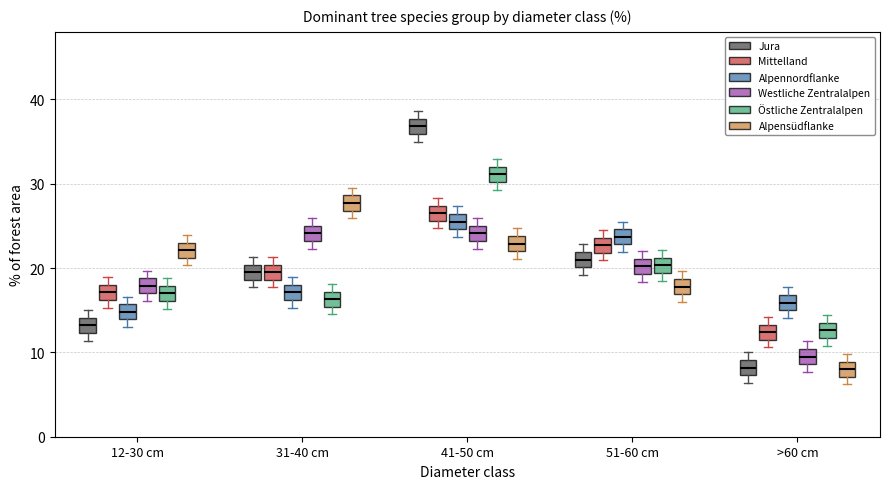

Which box's median line is the highest?

41-50 cm (Jura)